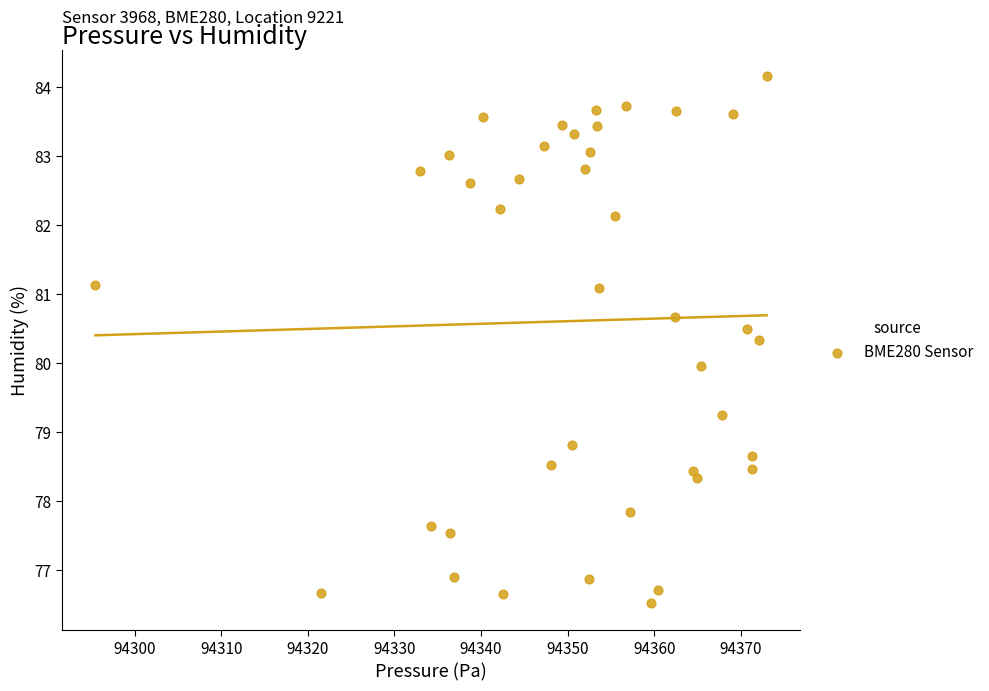

What is the range of Y values (max minus min)?

7.6